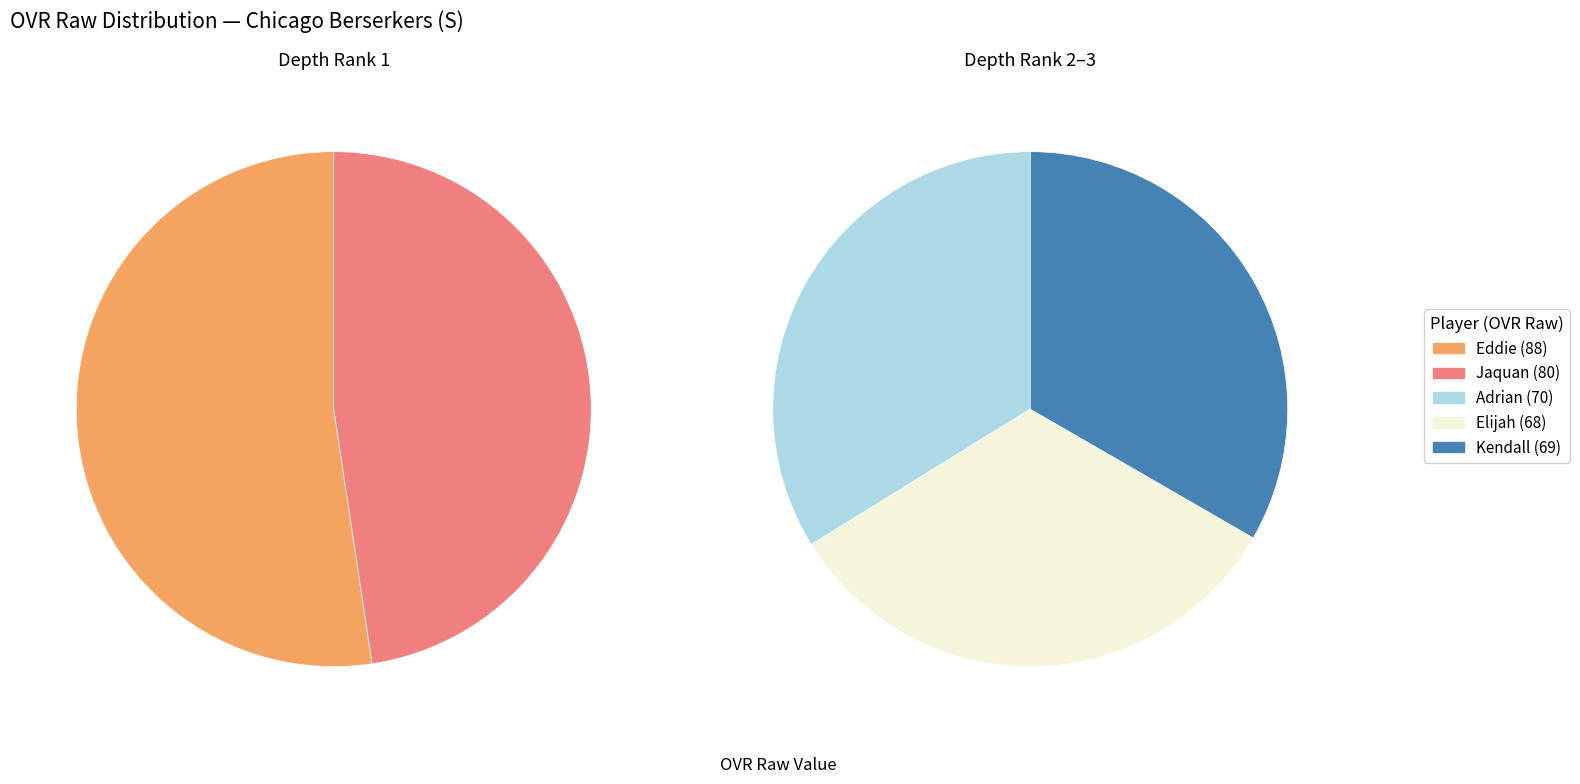

Which slice is the smallest?

Elijah